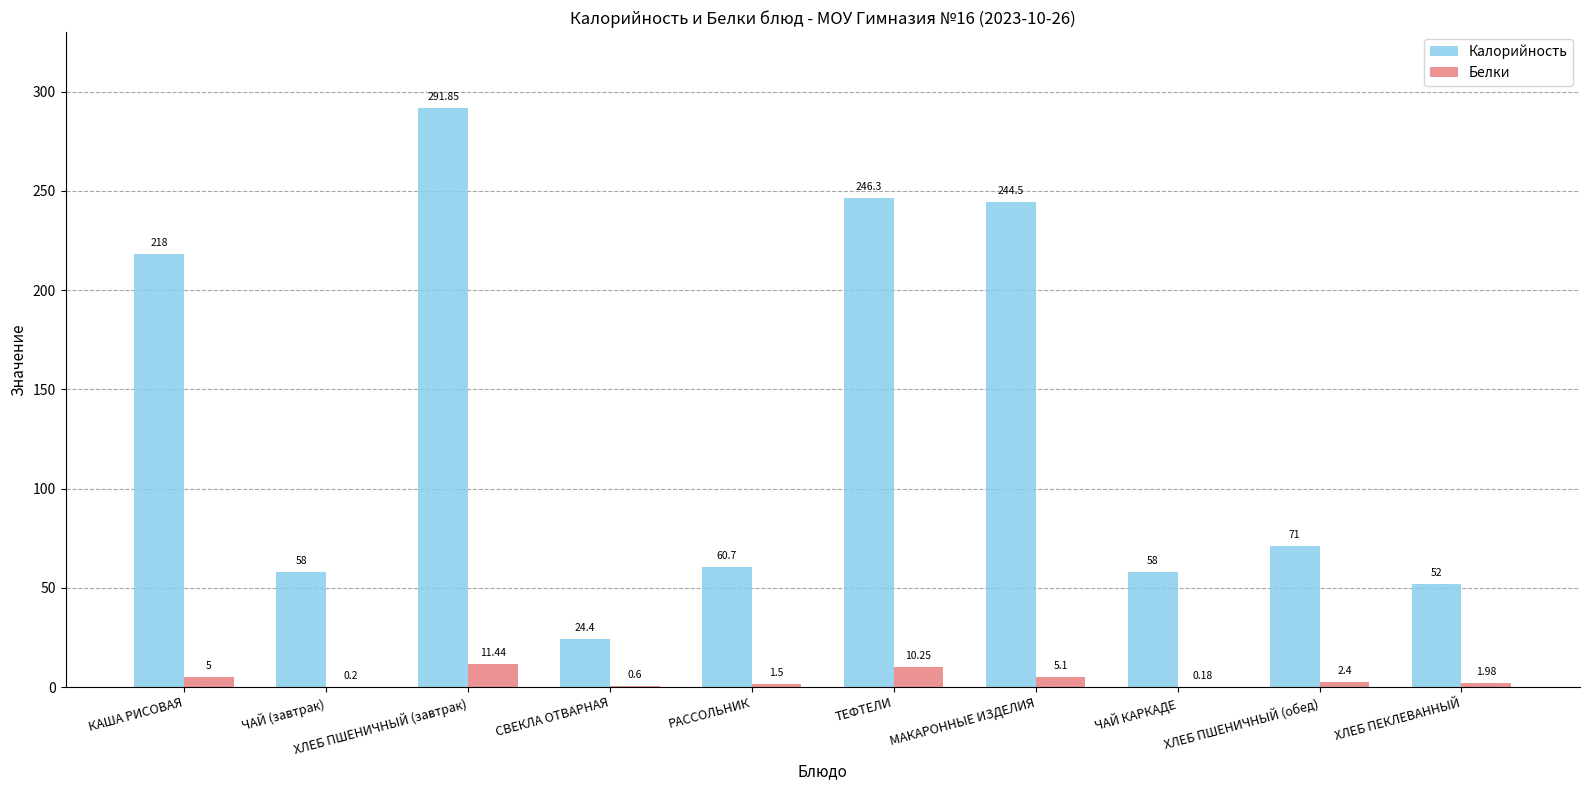

Are the bars horizontal?

No